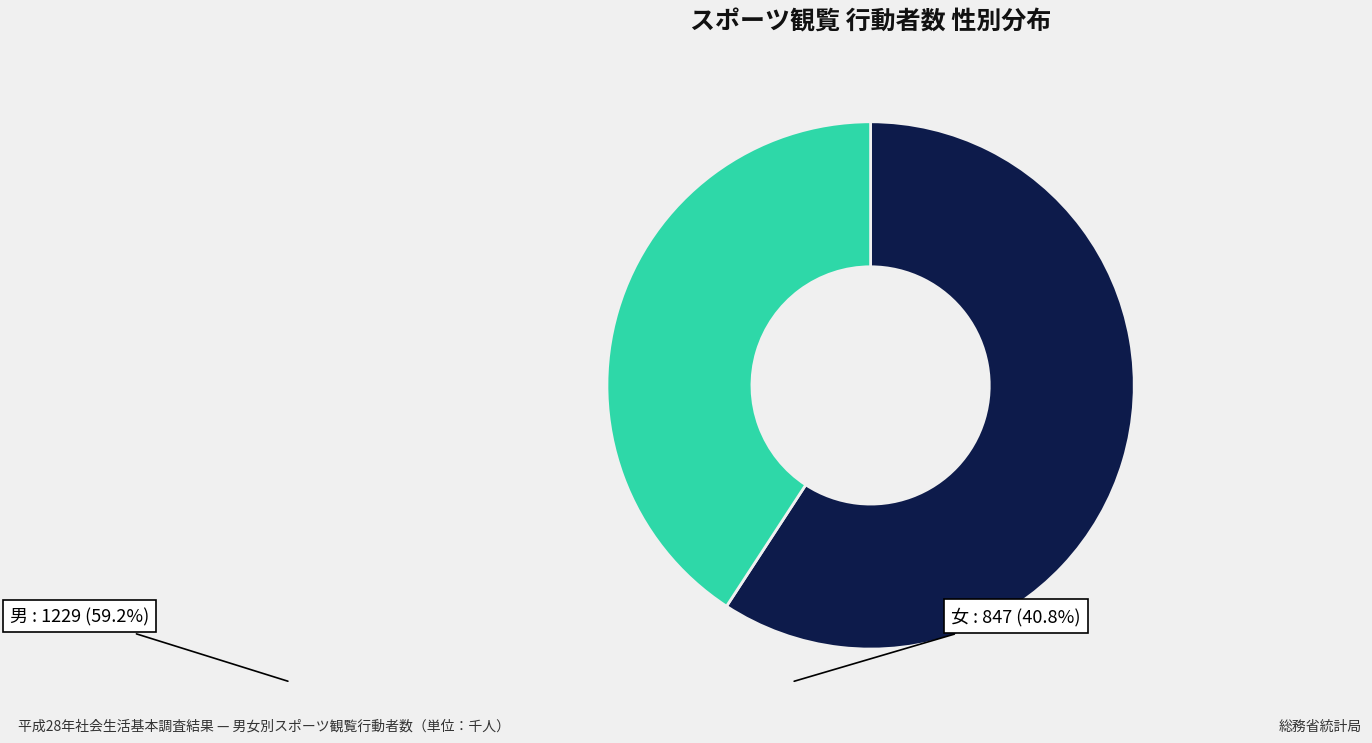

Is there any slice that represents more than half of the pie?

Yes